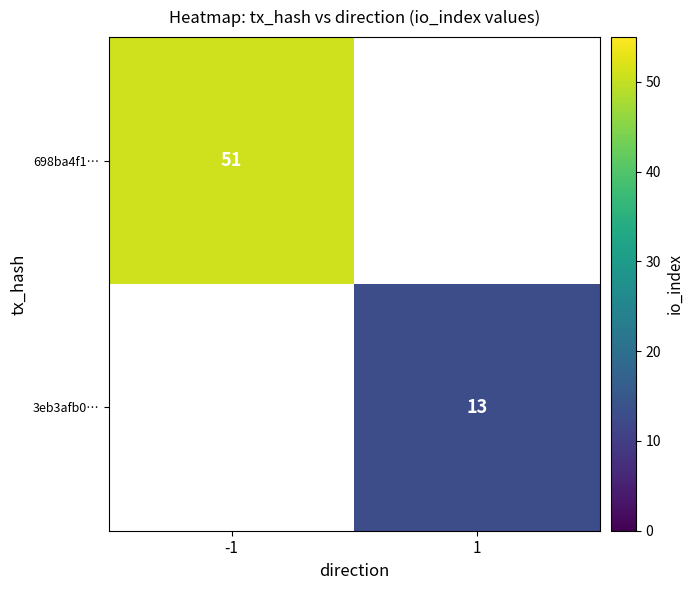

True or false: 3eb3afb0… has a value of 17 at 1.

False